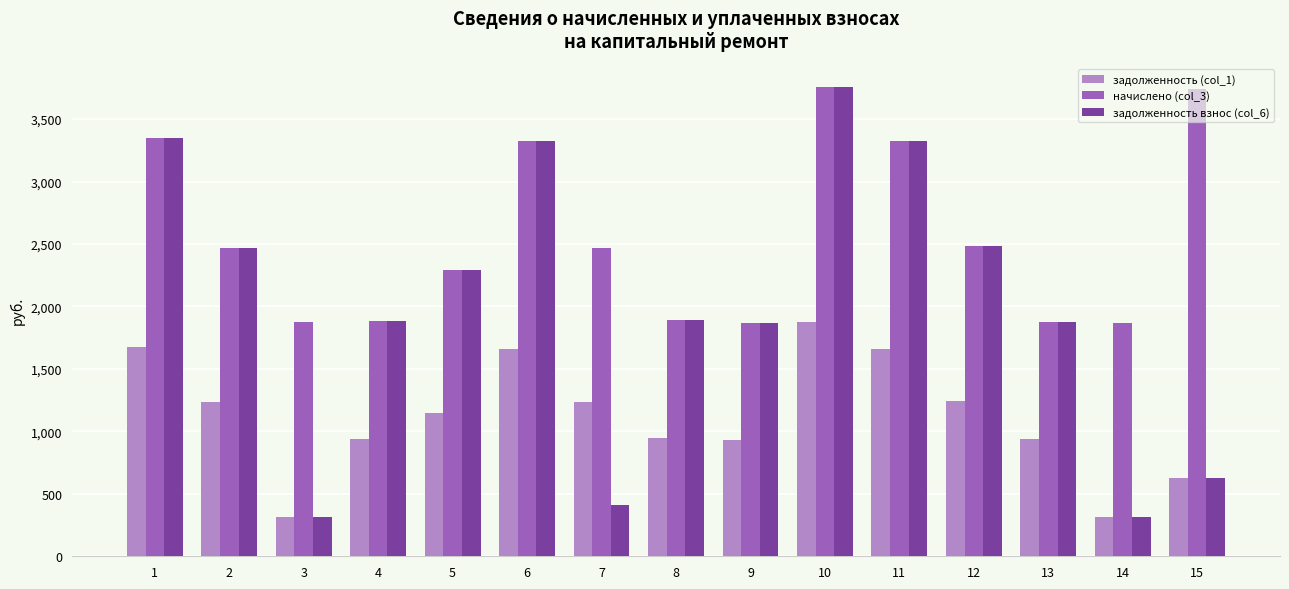

What is the value of the начислено (col_3) bar at the 7th from the left?

2471.3